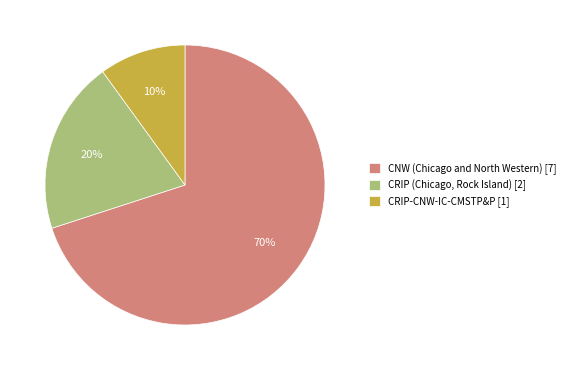

Combined, do CRIP-CNW-IC-CMSTP&P [1] and CNW (Chicago and North Western) [7] account for over 50%?

Yes